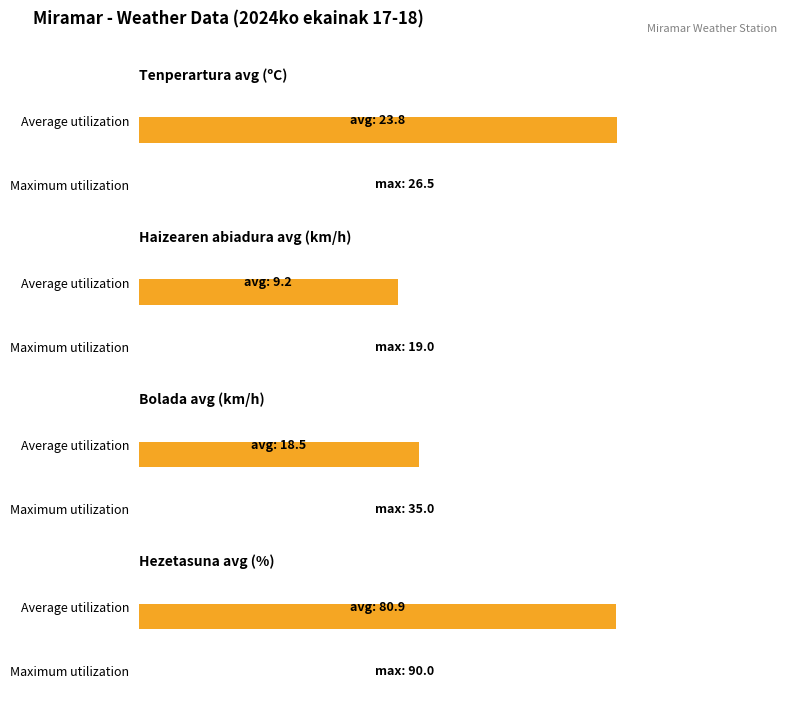

Is the value of Bolada (km/h) at 17:00 greater than the value of Hezetasuna (%) at 18:00?

No